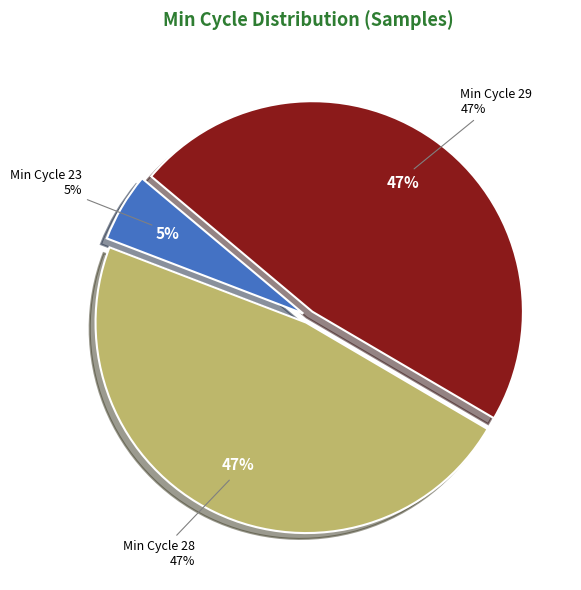

Is there a majority slice in this chart?

No